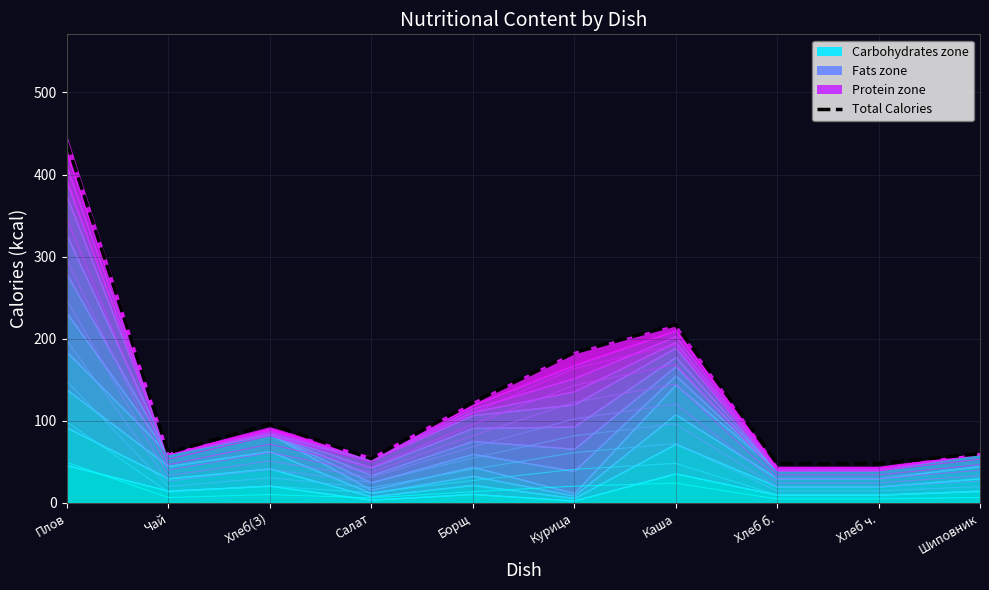

List the labels in order of level_0 value, largest first.

Плов, Каша, Курица, Борщ, Хлеб(З), Чай, Шиповник, Салат, Хлеб б., Хлеб ч.